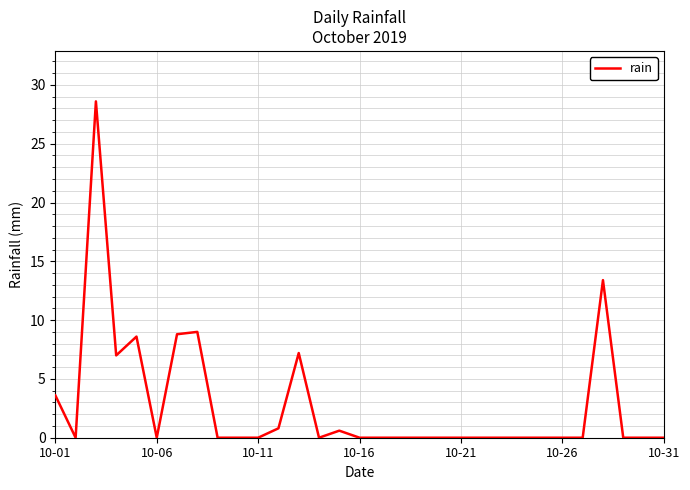

What is the greatest value displayed?

28.6